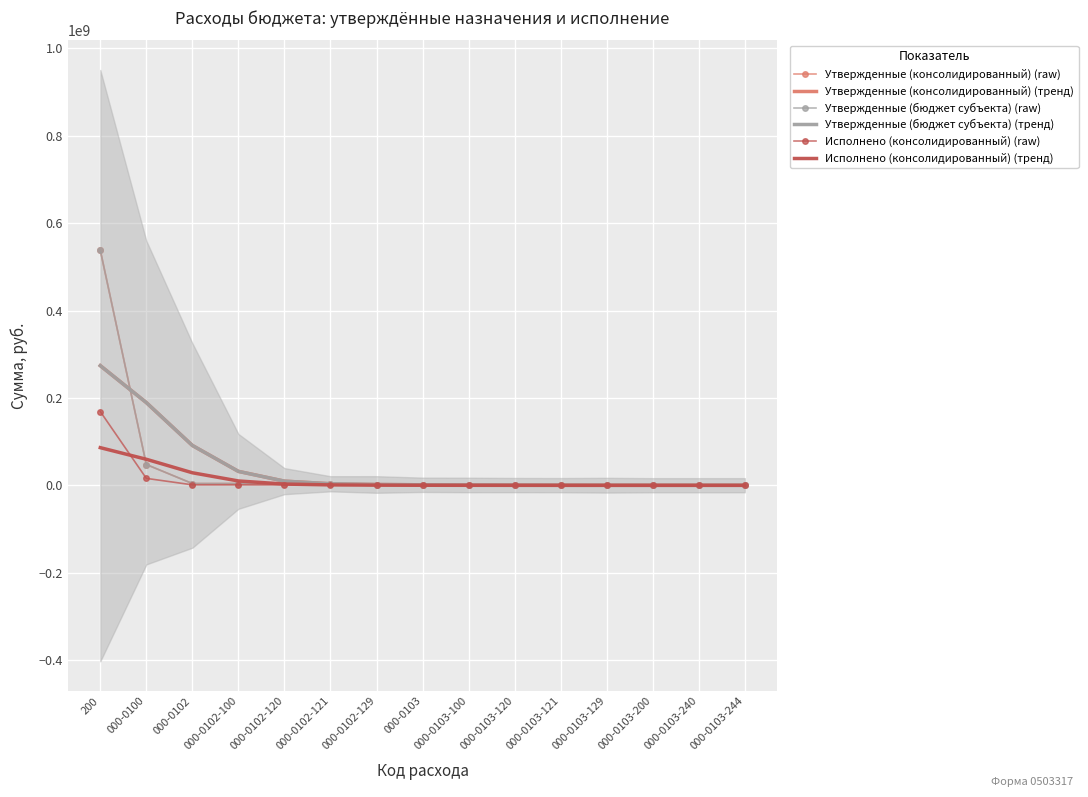

At which label does Исполнено (консолидированный) (тренд) reach its minimum?

000-0103-200